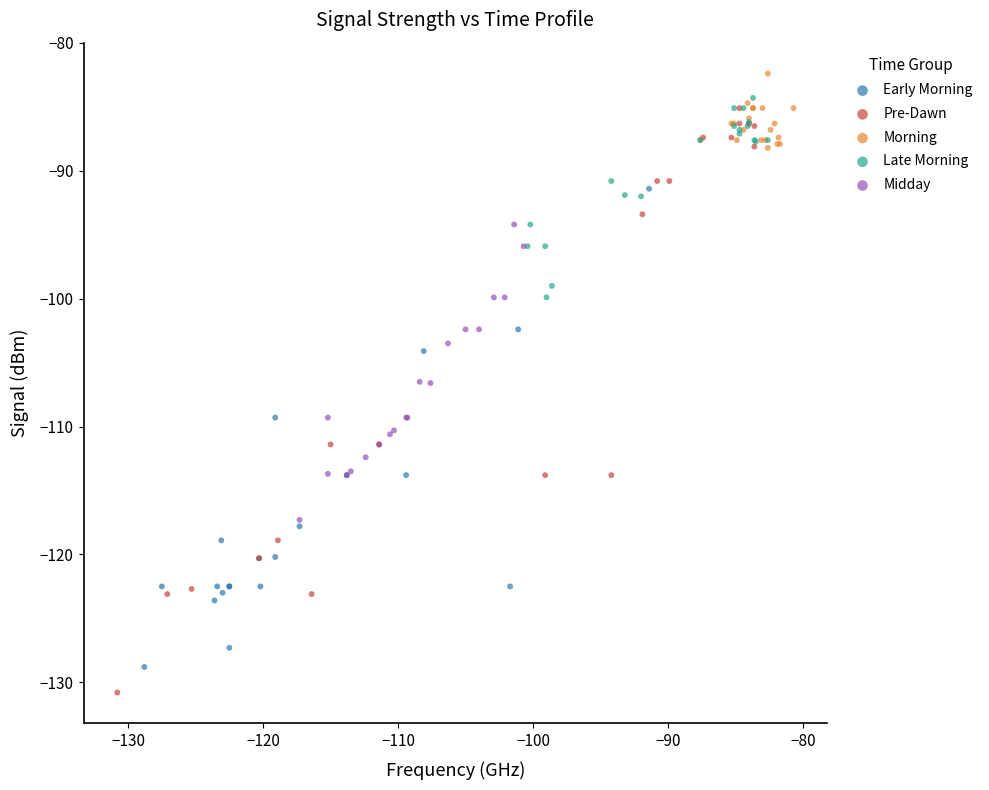

Which series reaches the minimum Y coordinate?

Pre-Dawn